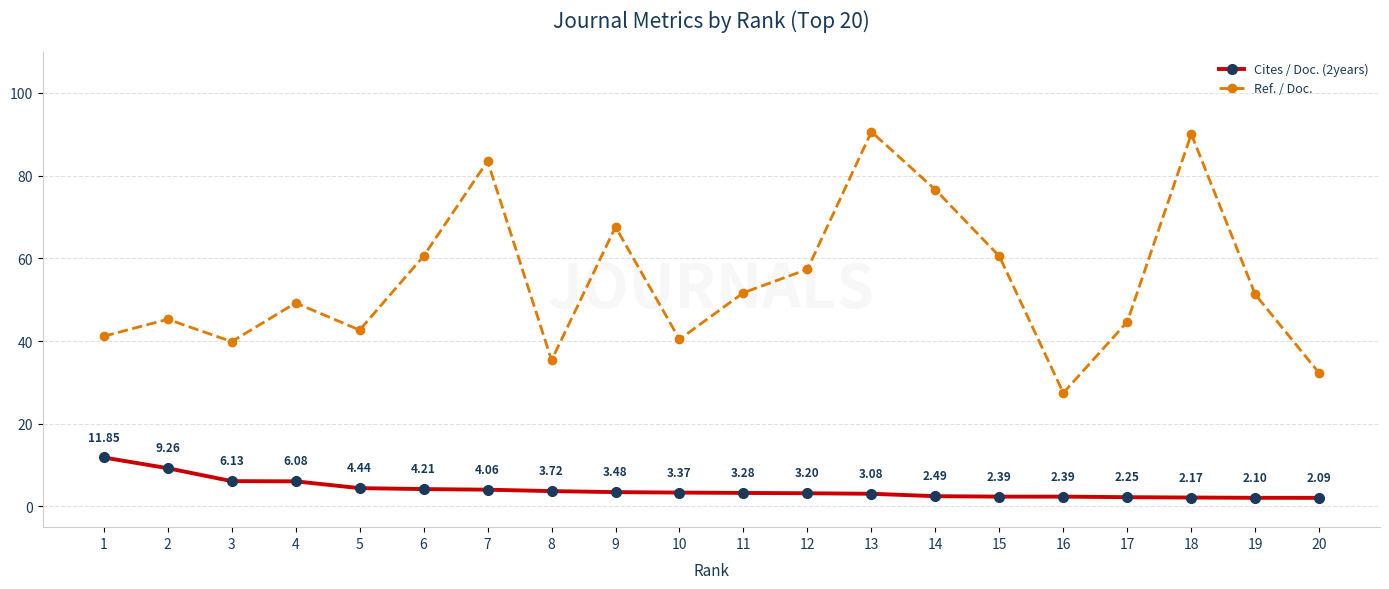

At 10, list the series in order from largest to smallest.

Ref. / Doc., Cites / Doc. (2years)